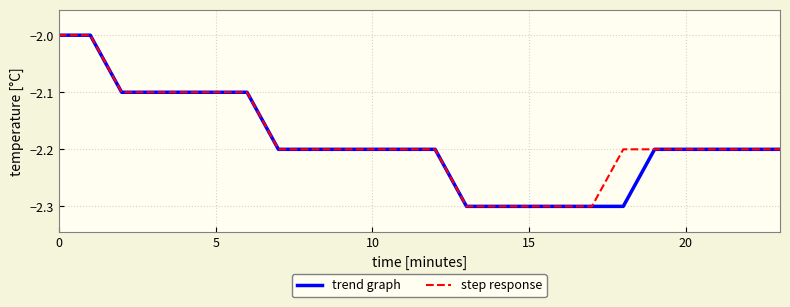

What is the highest value of the trend graph series?

-2.0